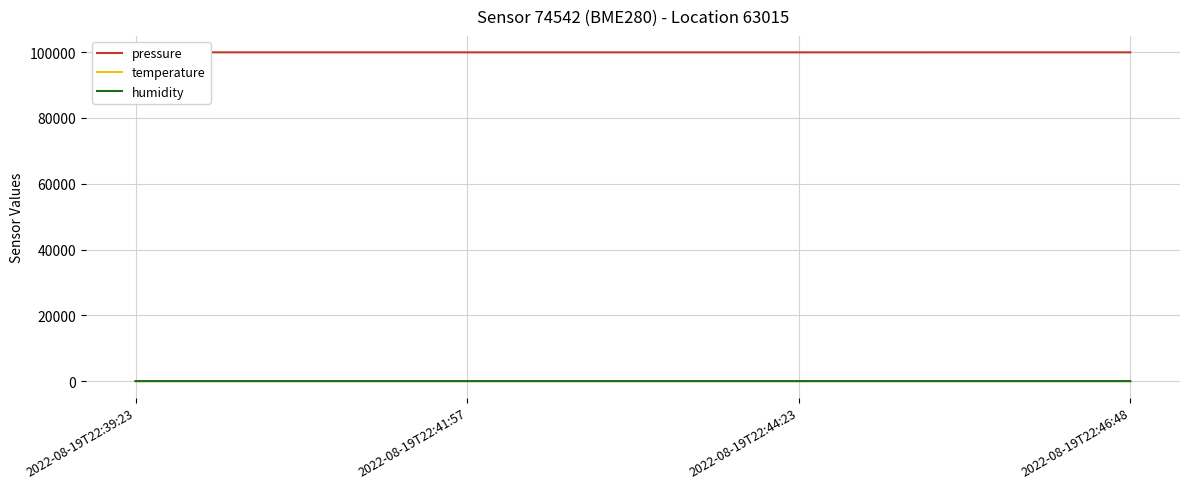

Where does the humidity series first go above 40?

2022-08-19T22:44:23